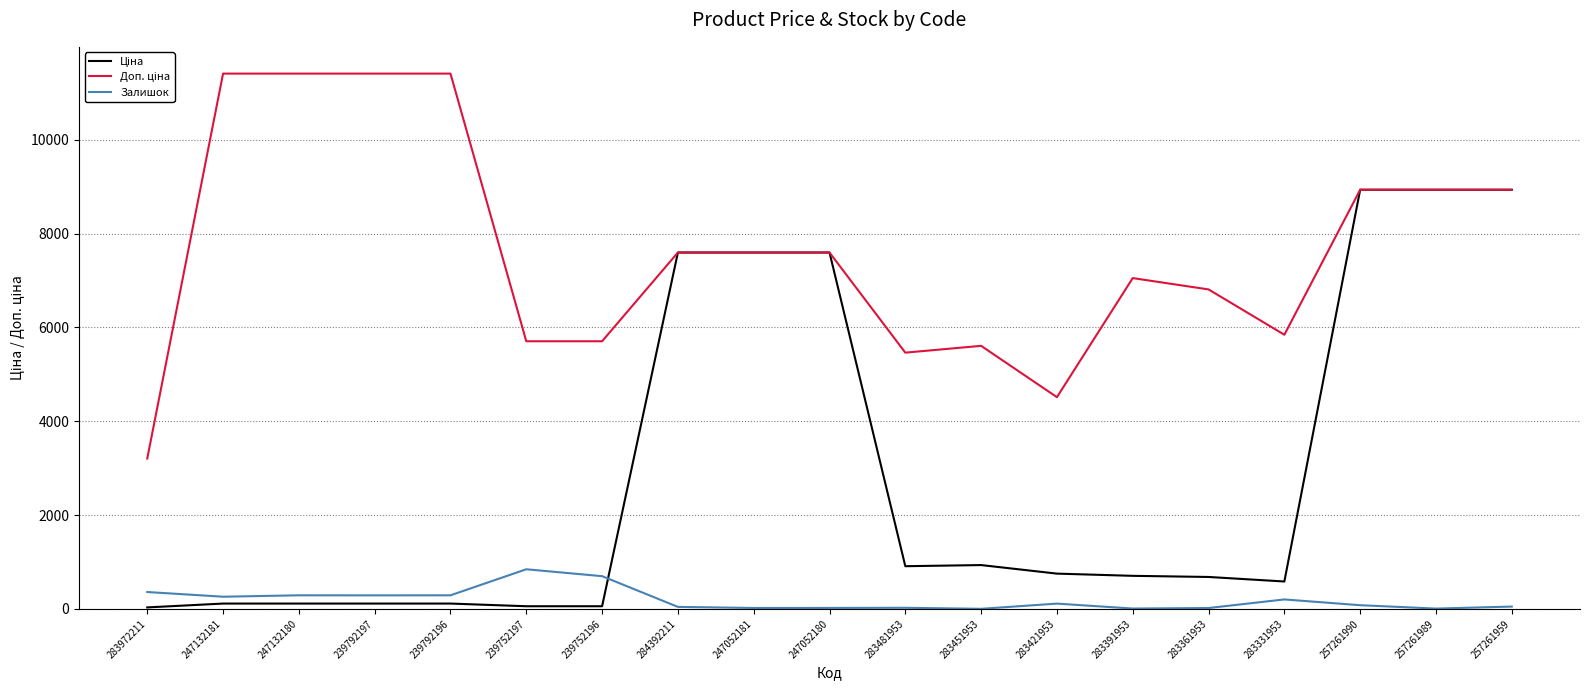

Read the Залишок value at 283451953.

2.0